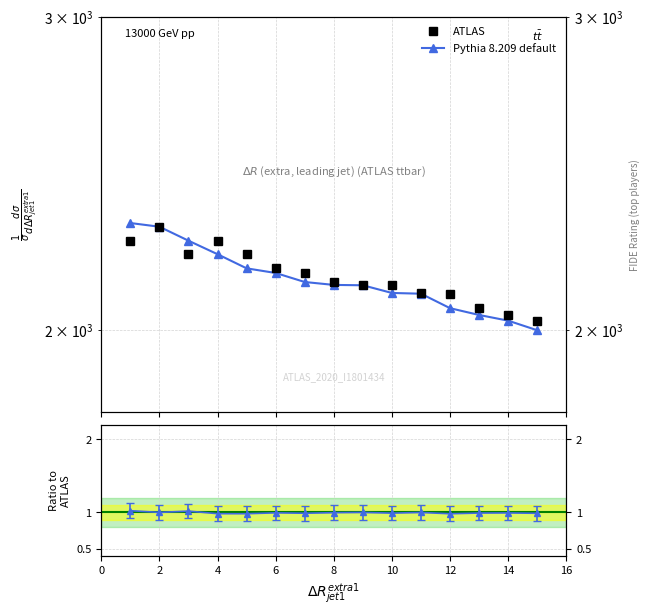

What is the difference between the maximum and minimum values in the Pythia 8.209 default series?

298